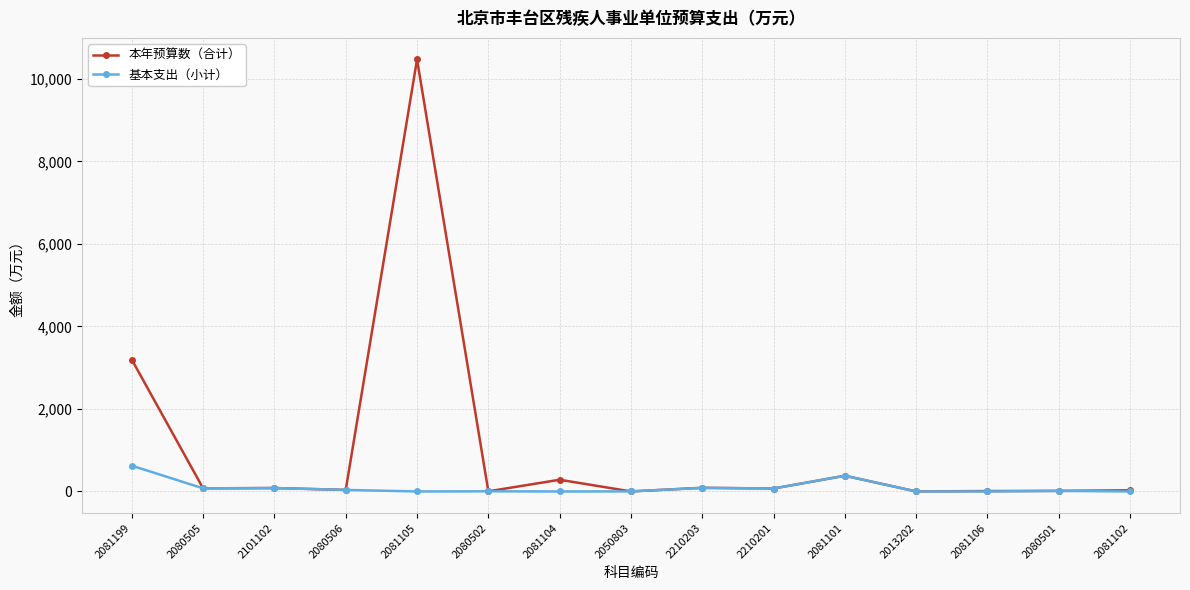

The 本年预算数（合计） series shows 71.8 at 2210201. True or false?

True